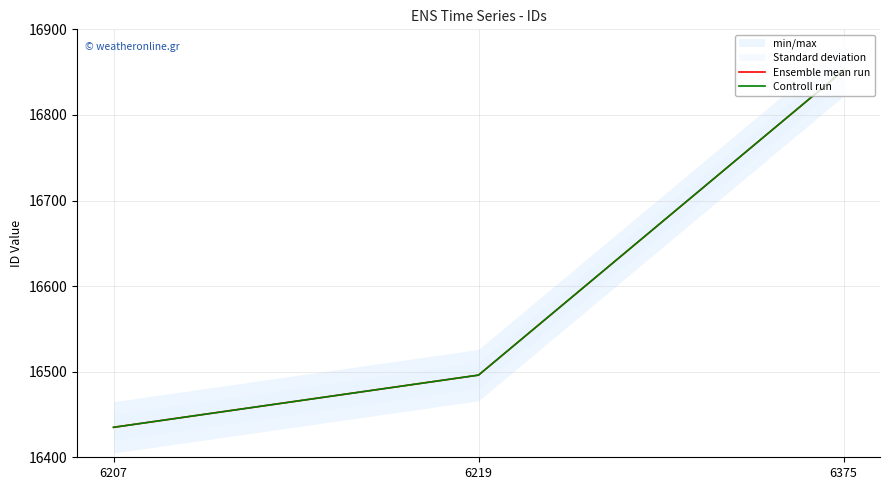

True or false: Controll run has a value of 16496 at 6219.

True